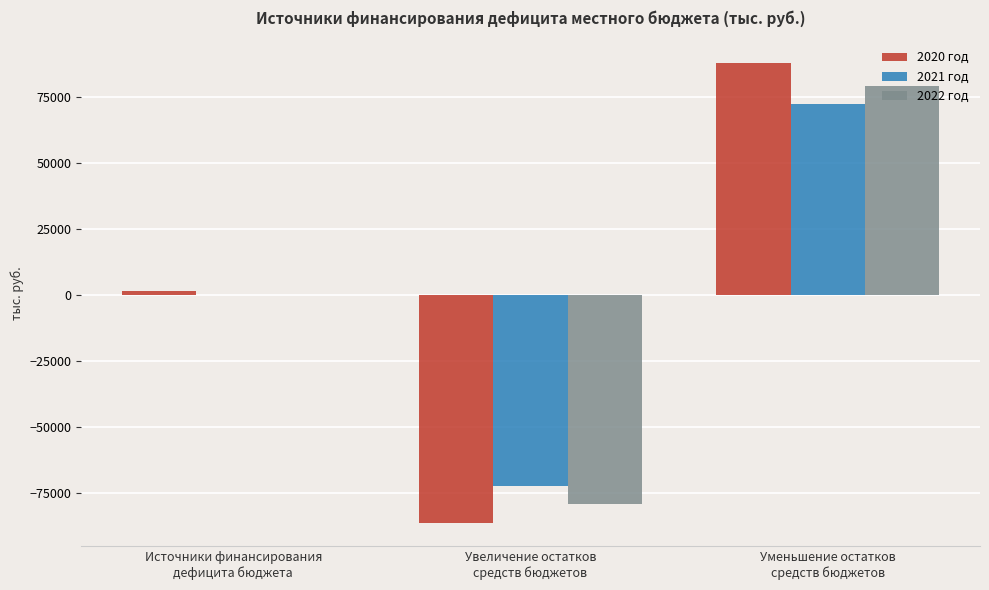

What are all the series names shown in the legend?

2020 год, 2021 год, 2022 год